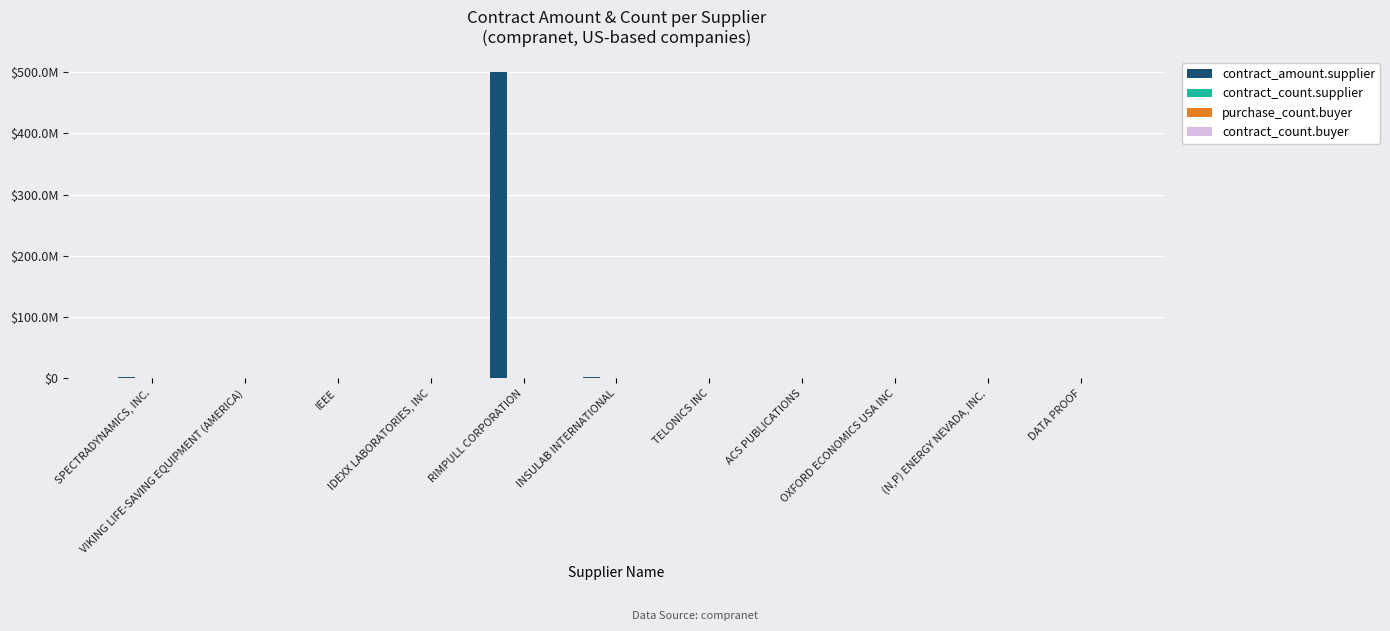

What is the sum of the contract_count.supplier values at (N,P) ENERGY NEVADA, INC. and IDEXX LABORATORIES, INC?

10.0